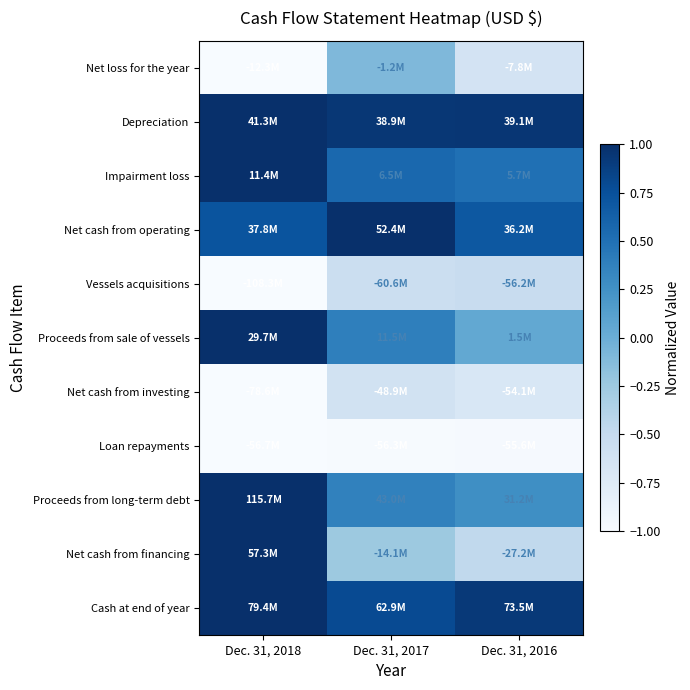

At how many categories does at least one series exceed 0?

3